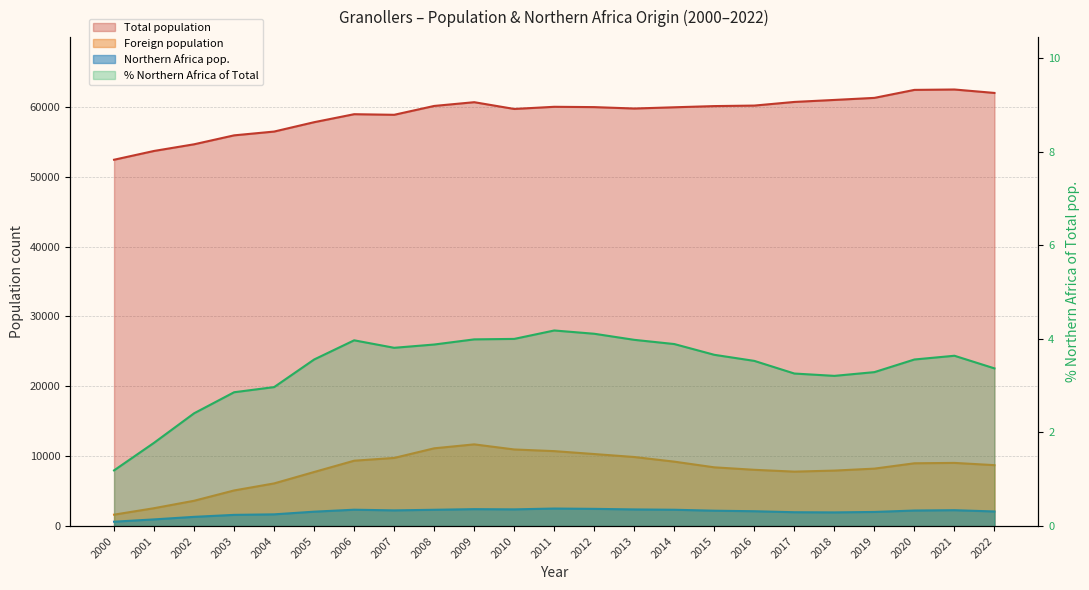

What is the spread (max minus min) of values at 2021?

62471.4